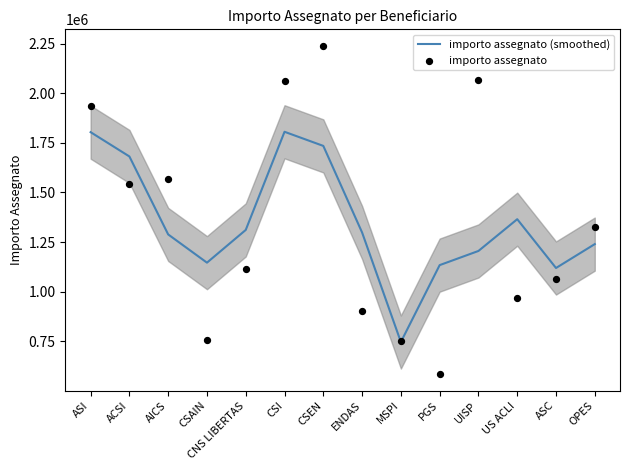

At which category is the sum across all series the highest?

CSEN